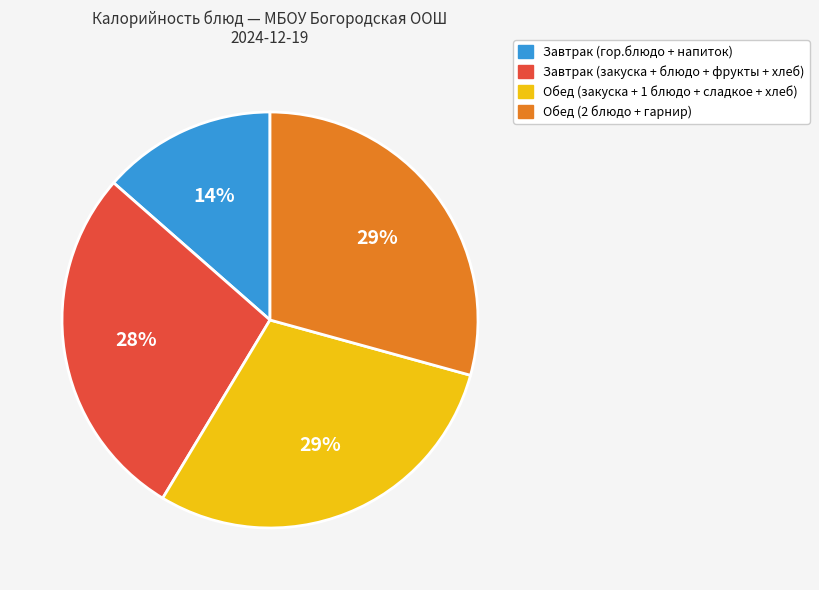

Is Обед (2 блюдо + гарнир) the majority of the pie?

No